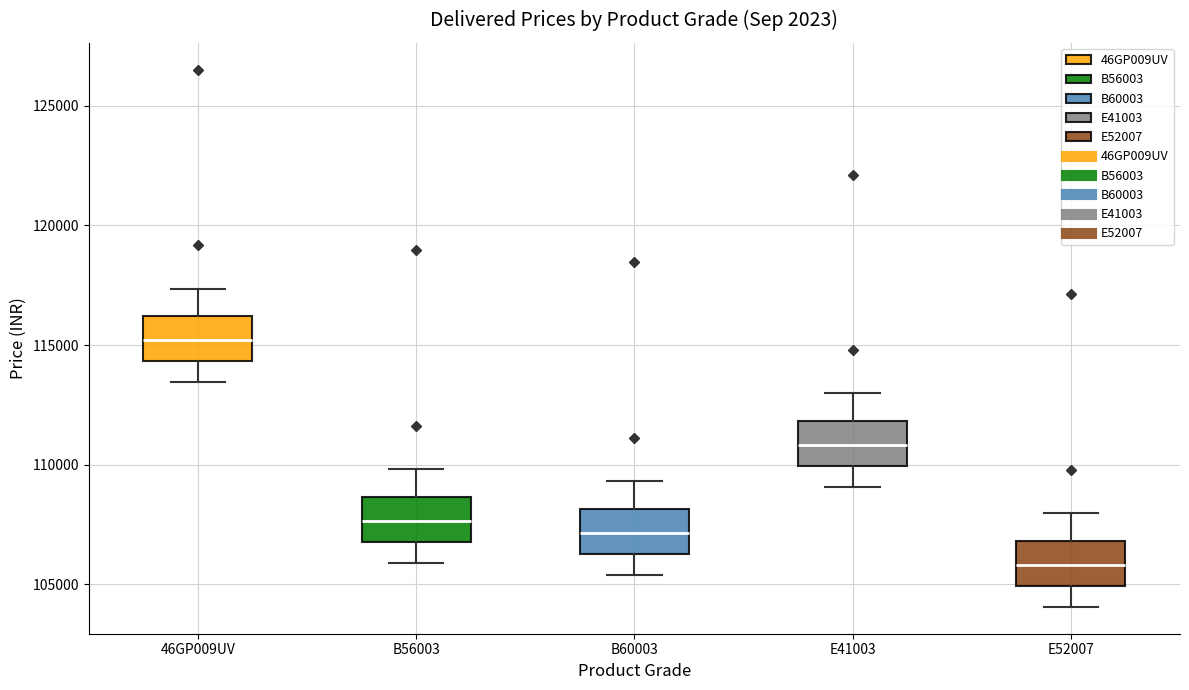

Which box has the lowest median line?

E52007